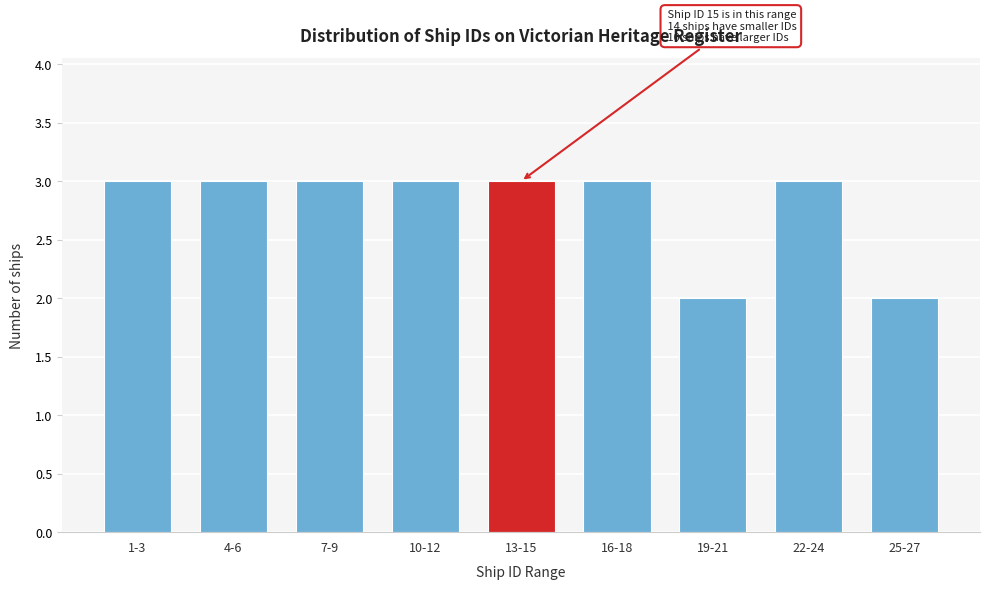

Reading right to left, list all the values displayed in this chart.

2	3	2	3	3	3	3	3	3